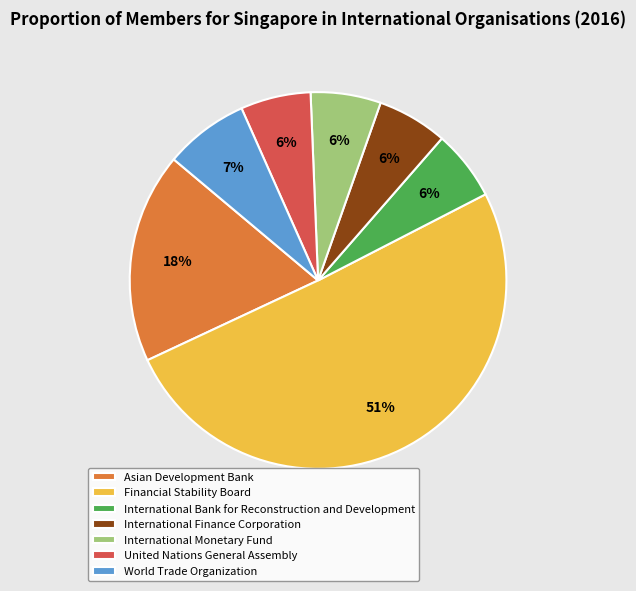

What percentage is the International Bank for Reconstruction and Development slice, to the nearest percent?

6%